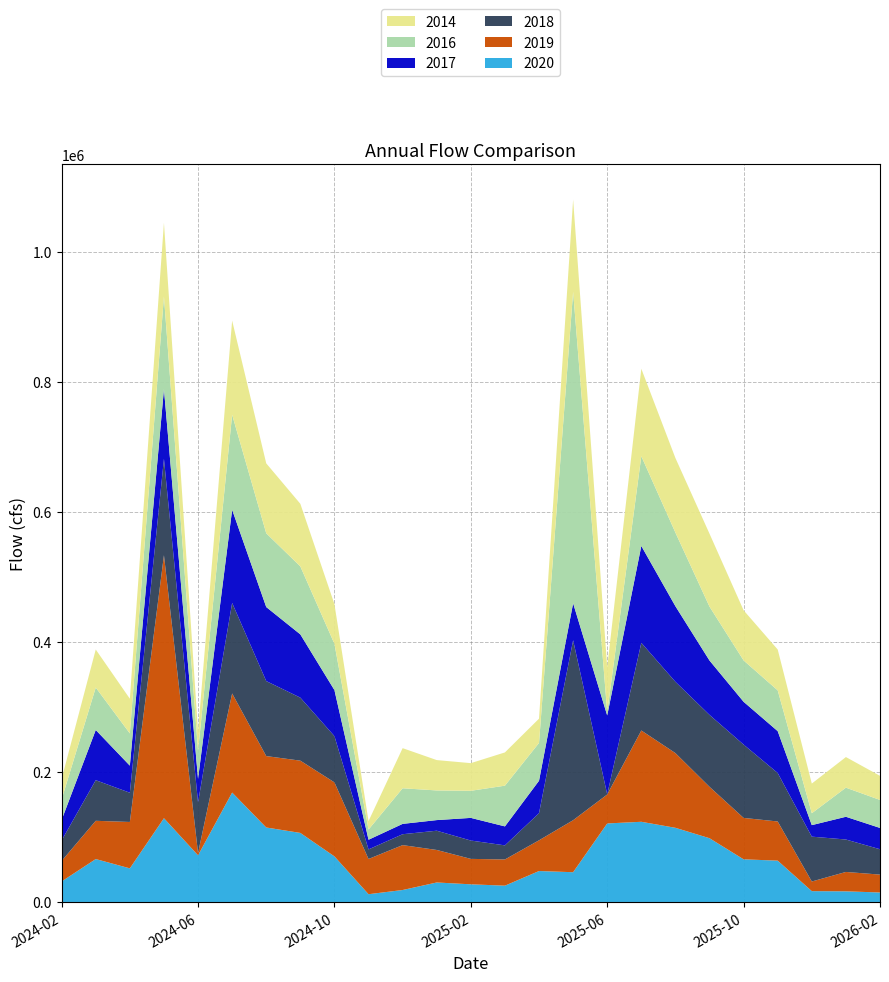

Reading left to right, what are all the values shown in this chart?

2020: 31575.2	66020.0	51720.0	128850.0	71780.0	168310.0	114570.0	106220.0	70130.0	11950.0	18400.0	29990.0	27160.0	25090.0	47600.0	45780.0	120800.0	123350.0	114090.0	98070.0	65610.0	63560.0	16660.0	16370.0	14590.0
2019: 31575.2	58850.0	71340.0	404520.0	3540.0	152450.0	109860.0	111150.0	113840.0	54190.0	69080.0	50020.0	39130.0	40300.0	47270.0	79990.0	44540.0	140440.0	114930.0	79090.0	63700.0	60260.0	14840.0	29820.0	27530.0
2018: 31575.2	62470.0	44980.0	148280.0	77790.0	139260.0	115350.0	96940.0	71130.0	14730.0	16740.0	29610.0	28210.0	21680.0	41740.0	276790.0	180.0	134860.0	109670.0	110620.0	112790.0	74550.0	68980.0	49890.0	39020.0
2017: 31575.2	77250.0	41670.0	107220.0	36170.0	143320.0	113900.0	97310.0	70840.0	14840.0	15910.0	16330.0	34840.0	29190.0	49880.0	56960.0	121340.0	149000.0	116270.0	83650.0	65840.0	64410.0	17730.0	34980.0	32740.0
2016: 31575.2	65280.0	49600.0	142570.0	43080.0	146140.0	113490.0	104590.0	71180.0	15690.0	54780.0	45630.0	41690.0	62640.0	58160.0	479200.0	4960.0	138100.0	113240.0	82890.0	63610.0	62760.0	18300.0	44780.0	43070.0
2014: 31575.2	58480.0	53350.0	113330.0	30420.0	144800.0	107540.0	96290.0	61070.0	13010.0	61710.0	46690.0	42520.0	51160.0	37340.0	141760.0	69440.0	134480.0	114720.0	112160.0	77110.0	62800.0	45630.0	47080.0	37080.0